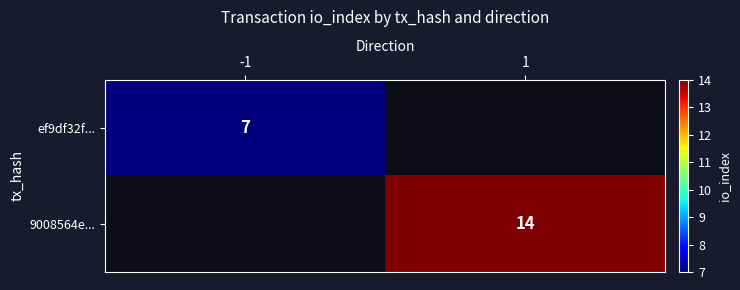

Count the number of categories in the chart.

2